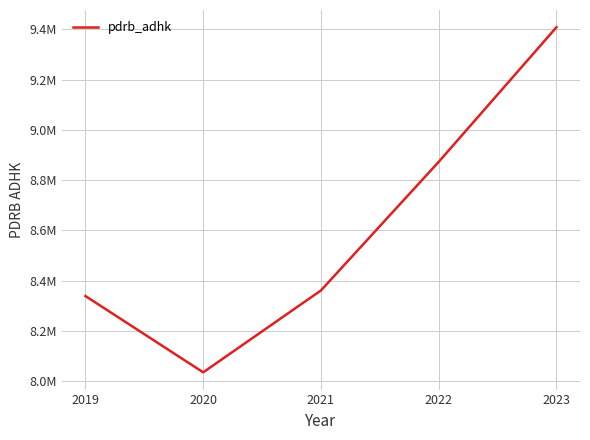

Does the chart display data point markers on the line(s)?

No